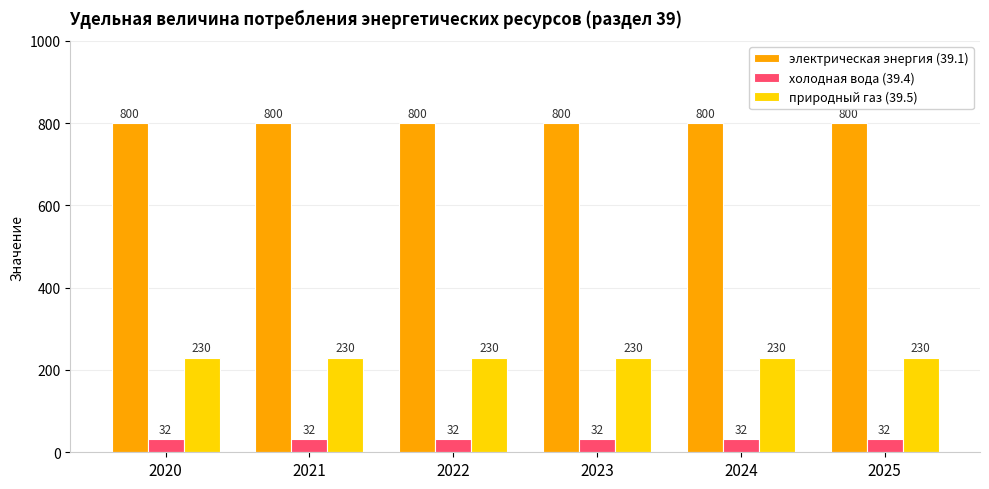

What is the value of the природный газ (39.5) bar at the 2nd from the left?

230